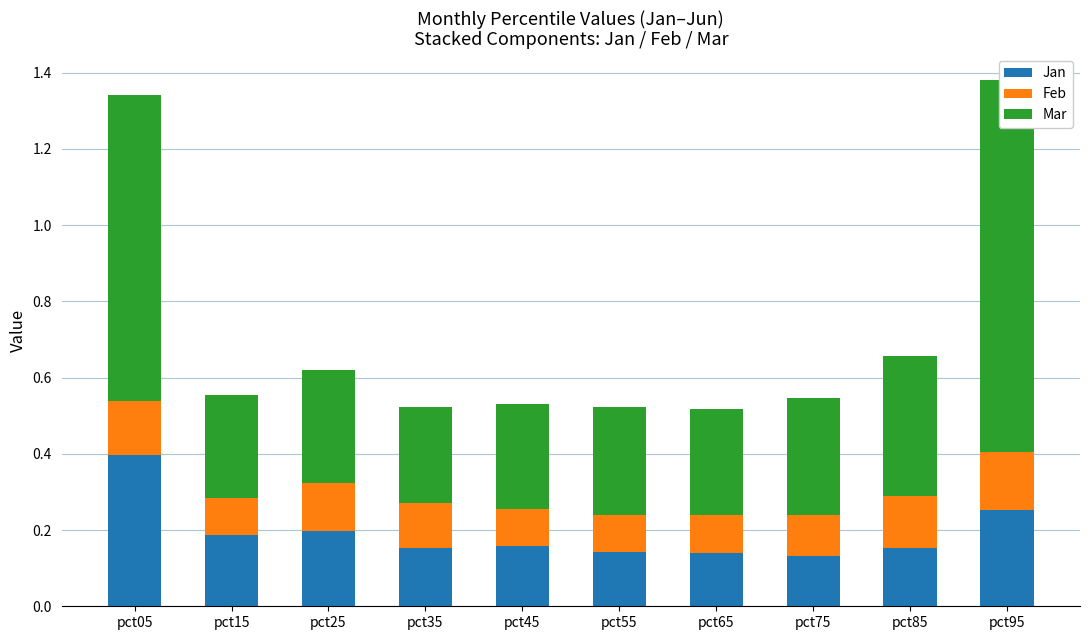

What is the lowest value of the Feb series?

0.1